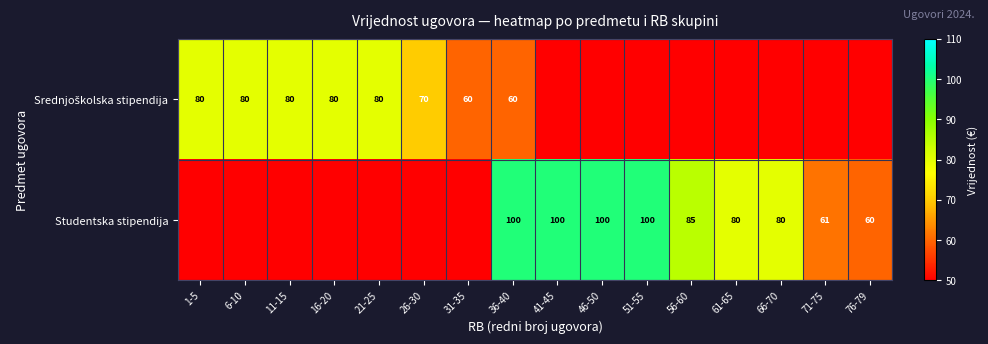

Between 16-20 and 76-79, which is larger?

16-20